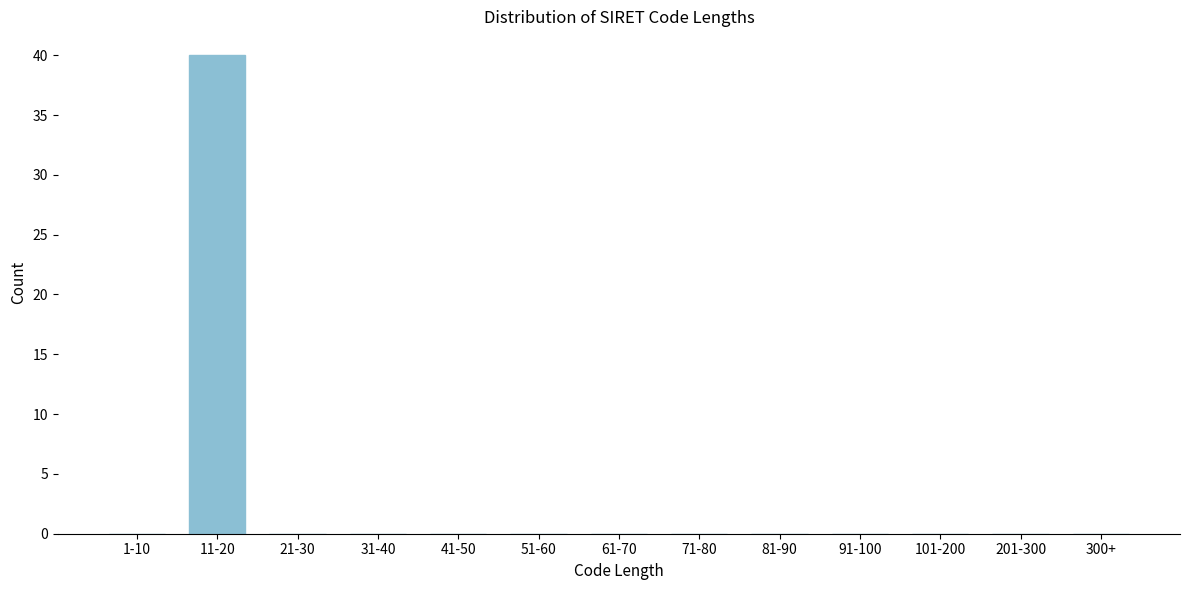

Reading left to right, transcribe all the data shown in this chart.

1-10=0	11-20=40	21-30=0	31-40=0	41-50=0	51-60=0	61-70=0	71-80=0	81-90=0	91-100=0	101-200=0	201-300=0	300+=0